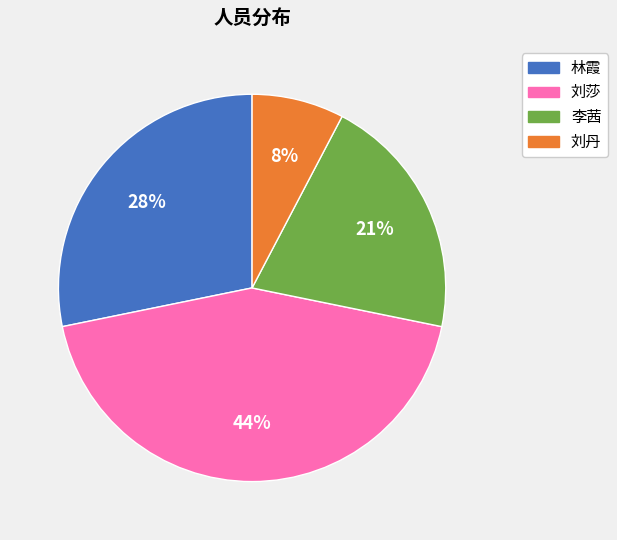

To the nearest percent, what is the difference between the largest and smallest slice percentages?

36%